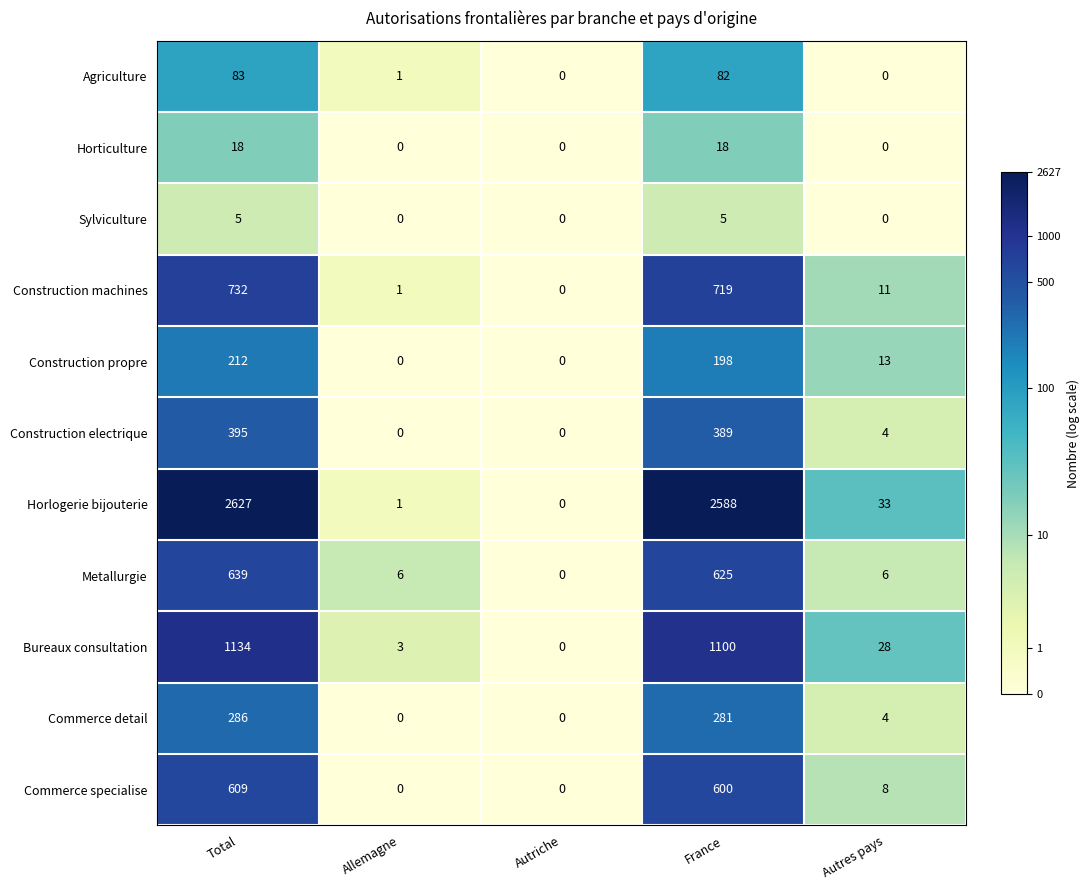

Between Allemagne and France, which series saw the biggest shift?

Horlogerie bijouterie